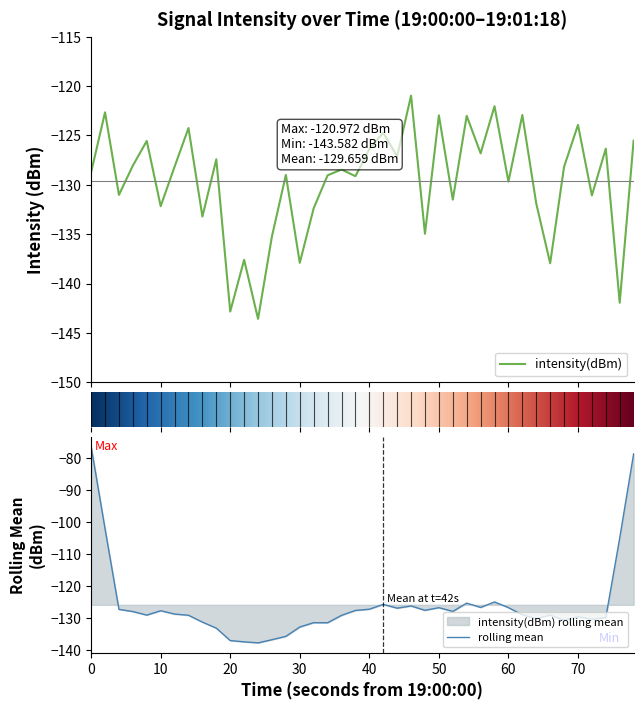

The rolling mean series shows -171.8 at 10. True or false?

False